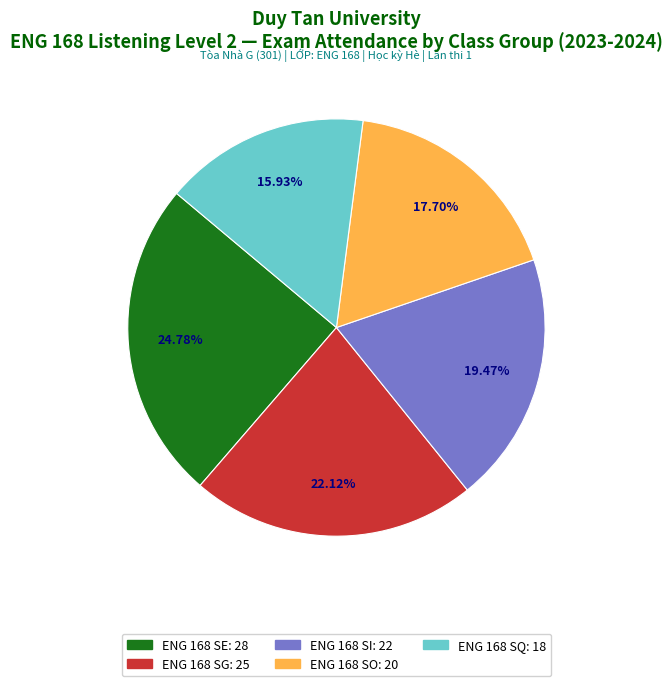

To the nearest percent, what percentage of the pie is ENG 168 SE?

25%